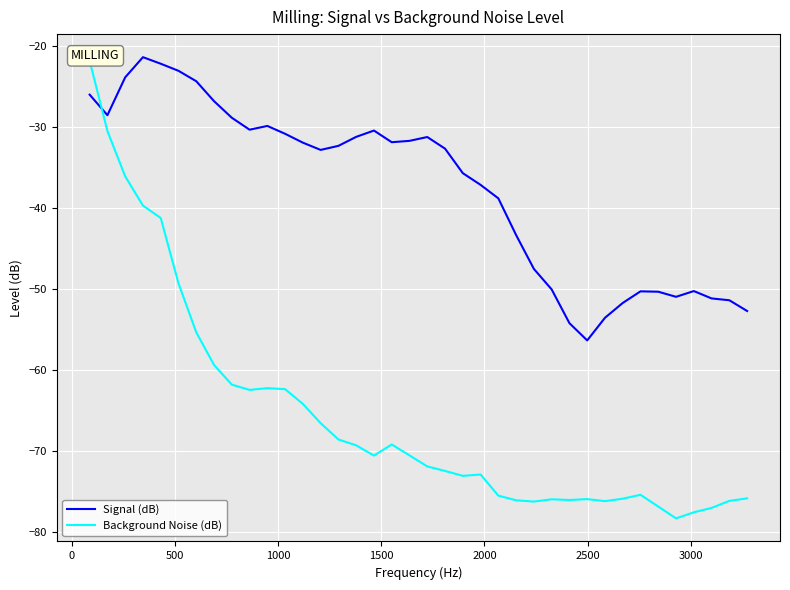

What is the value of the Signal (dB) point at the 1st from the left?

-26.1